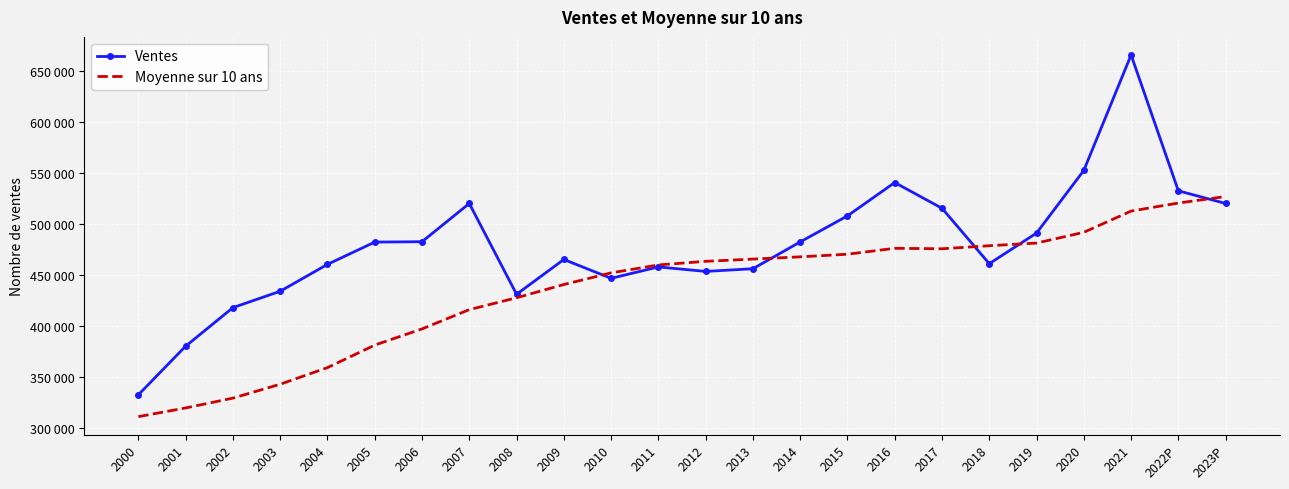

At how many categories does at least one series exceed 468393?

13